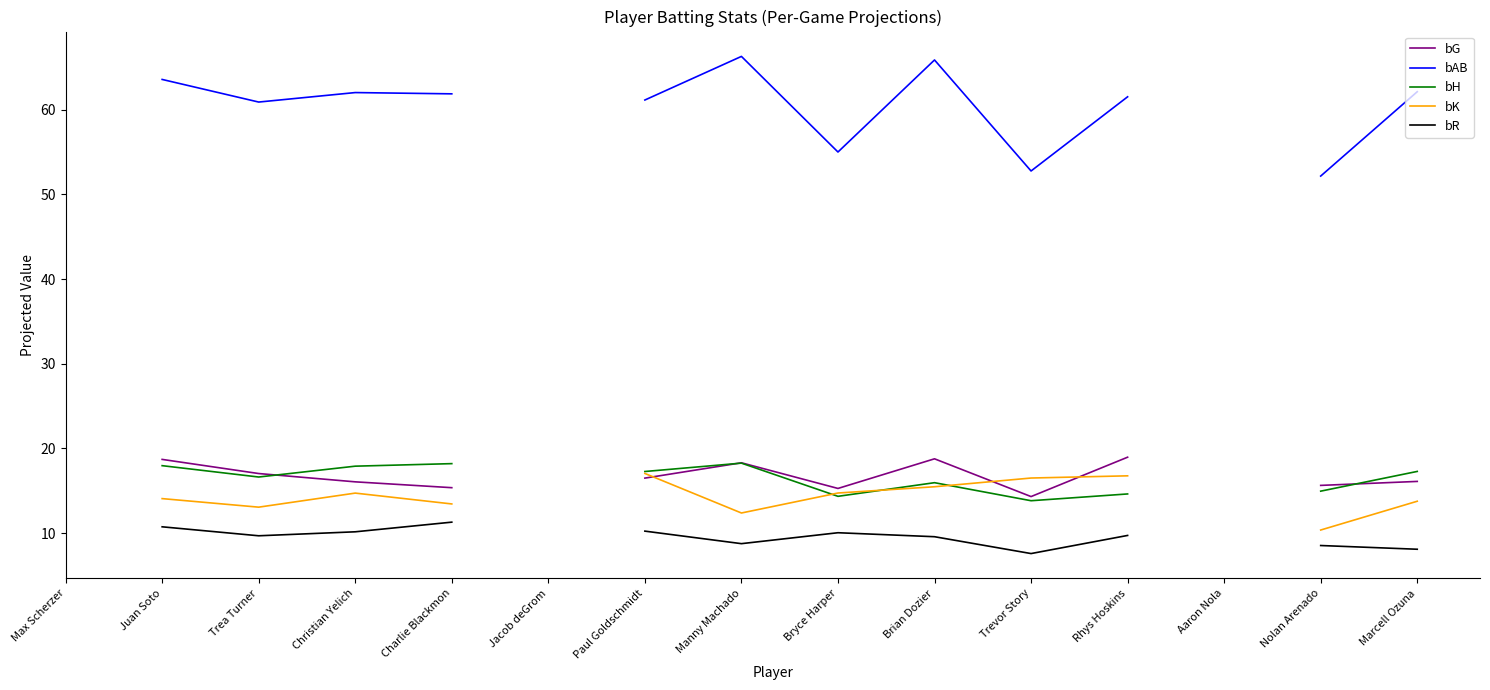

The value of bK at Nolan Arenado is 10.4. True or false?

True